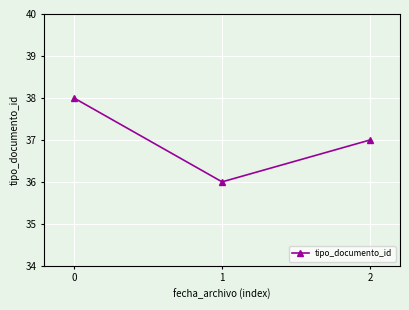

What is the greatest value displayed?

38